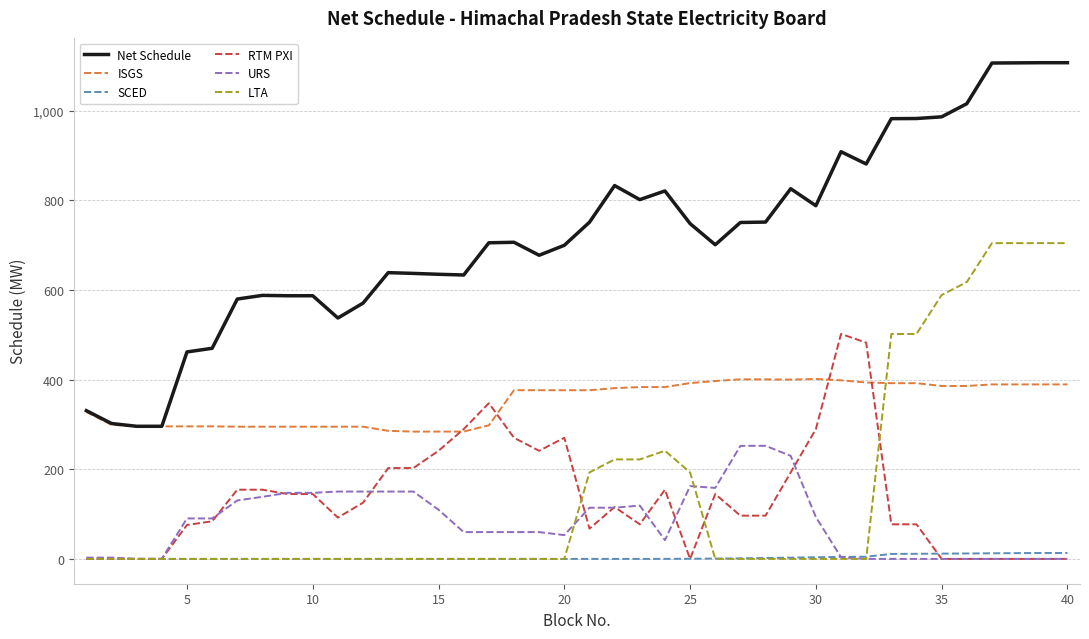

How many intersections are there between ISGS and LTA?

1